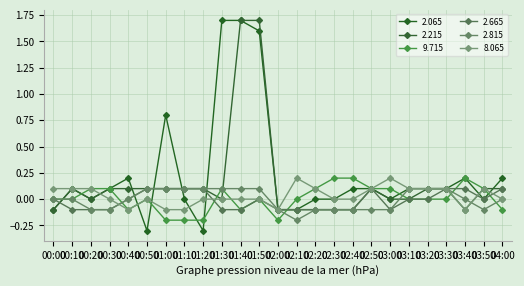

Between 01:10 and 02:20, which series saw the biggest shift?

9.715